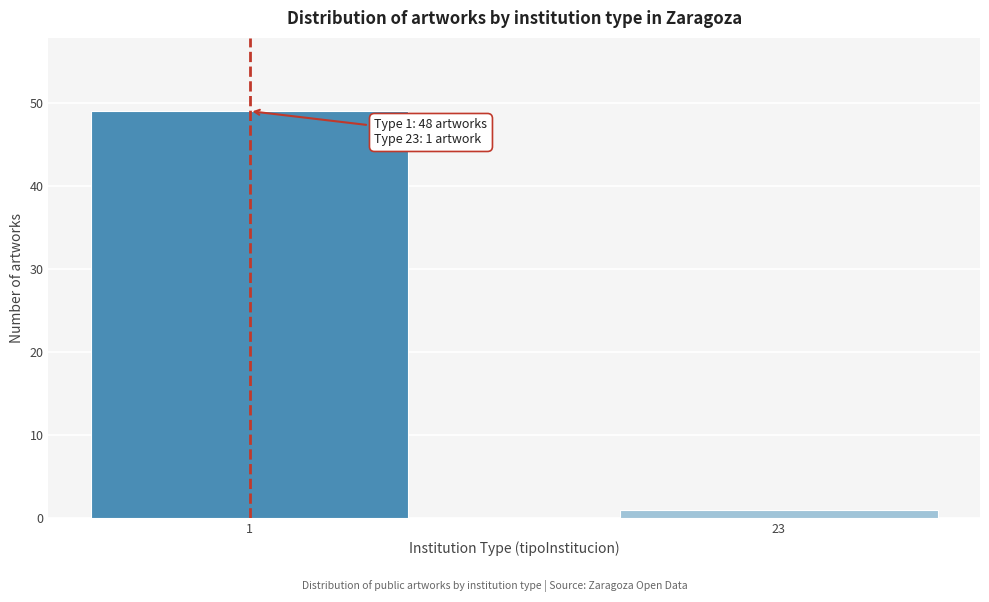

Reading right to left, extract all data points from this chart.

23=1	1=49